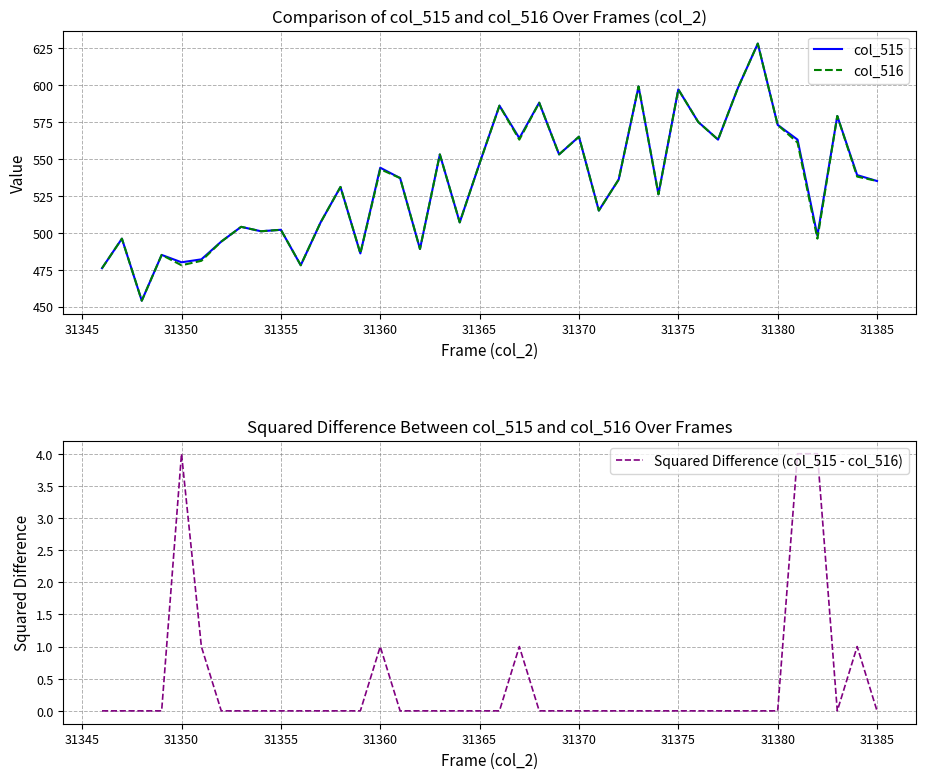

What value does the col_516 series have at 31380?

573